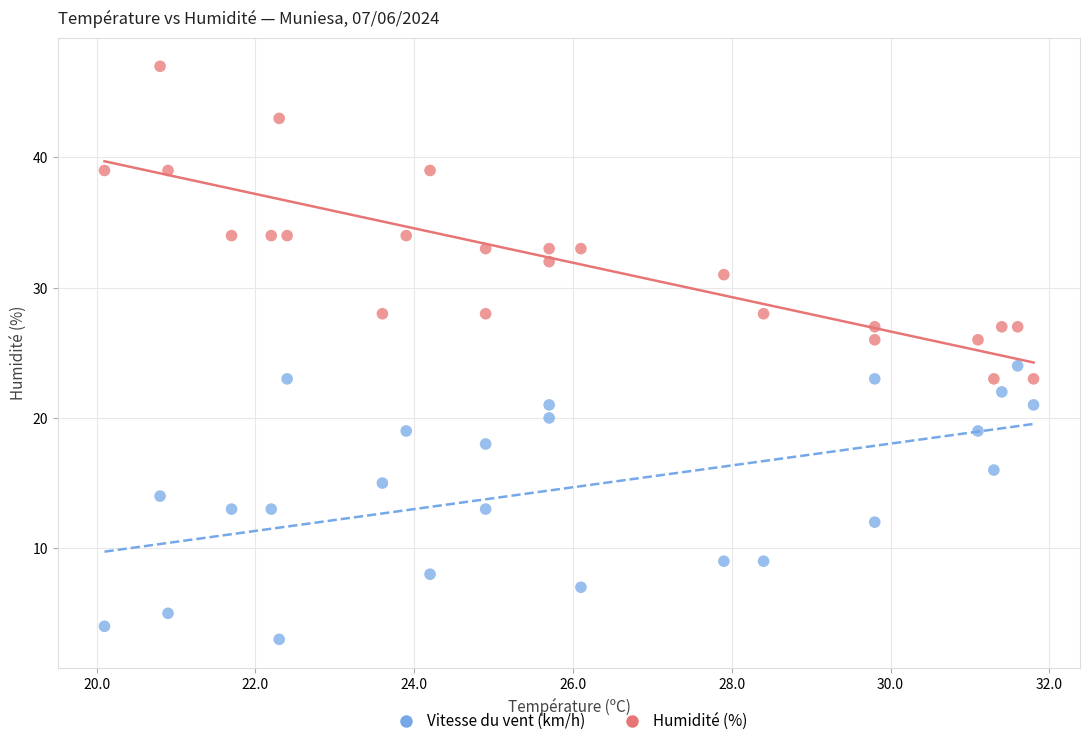

Which series contains the highest Y value?

Humidité (%)